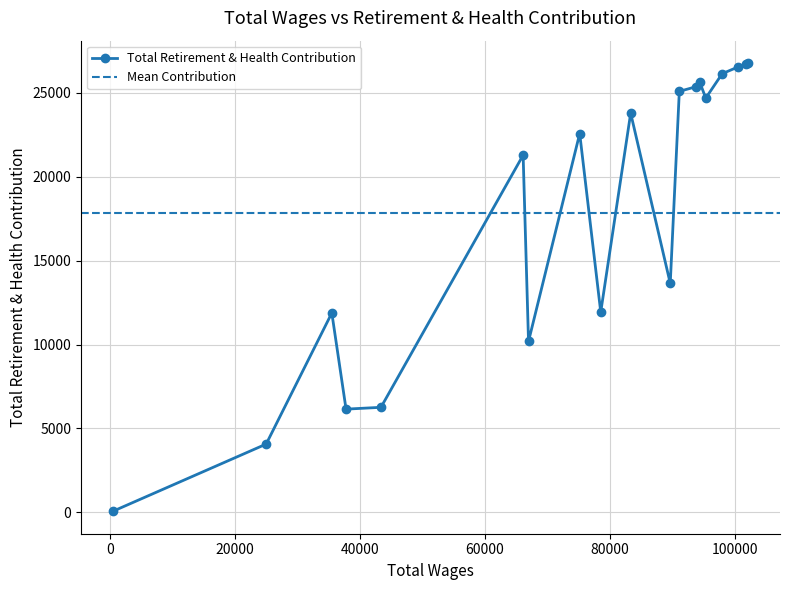

What is the highest value of the Total Retirement & Health Contribution series?

26775